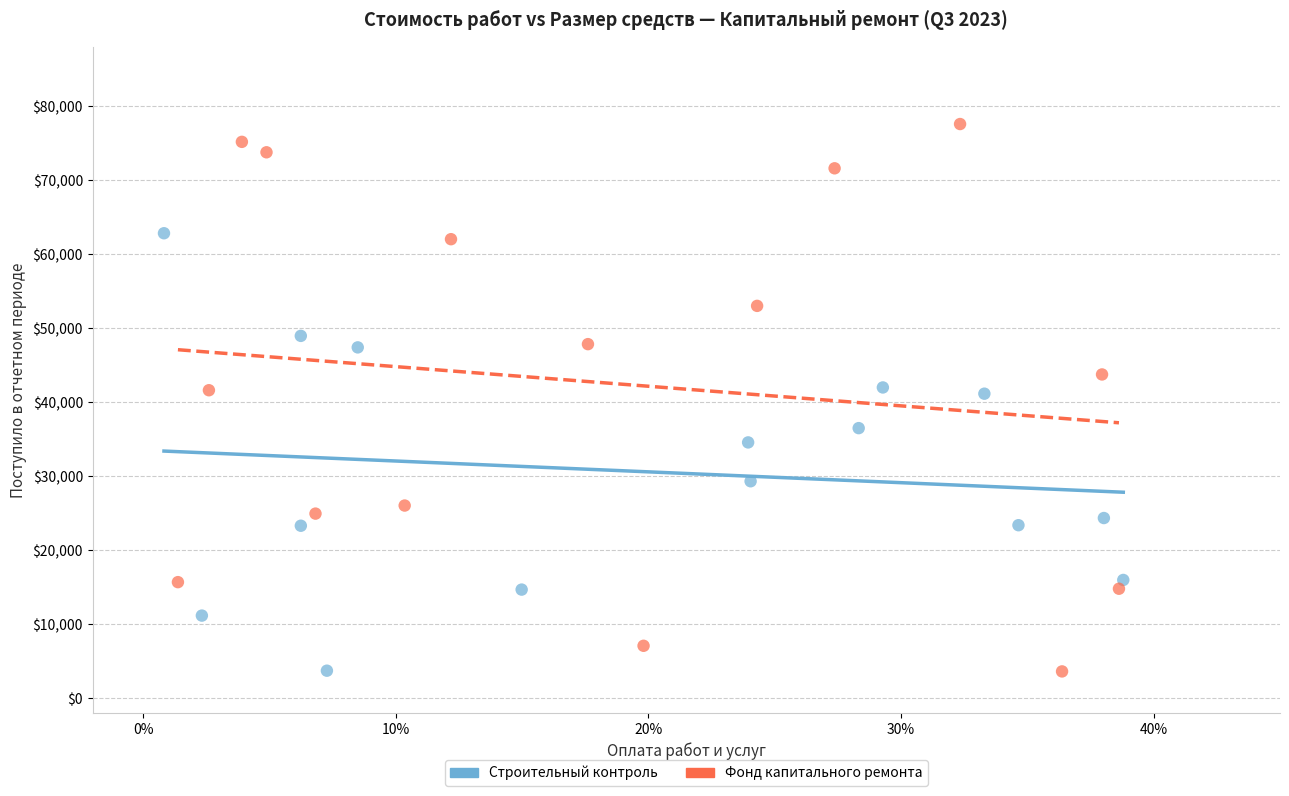

Which series has the largest Y range (max minus min)?

Фонд капитального ремонта